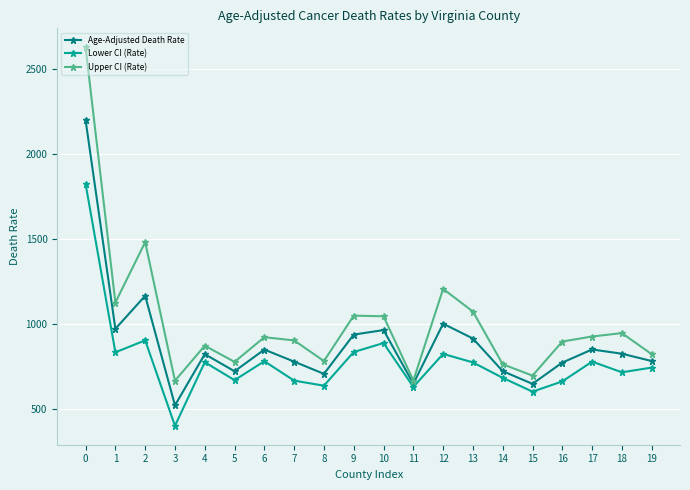

The Age-Adjusted Death Rate series shows 719.3 at 5. True or false?

True